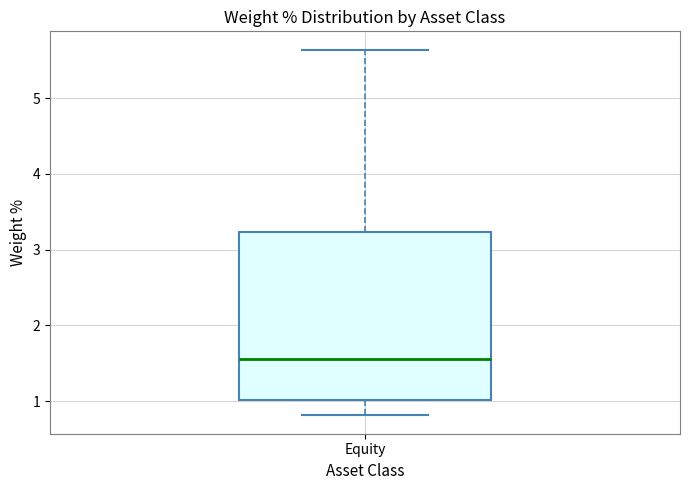

Read this box plot against the y-axis: the position of the median line, the range covered by the box, and the ends of both whiskers. The values are not printed on the chart, so give them approximately, as read against the axis.

median 1.6, box 1.0 to 3.2, whiskers 0.8 to 5.6